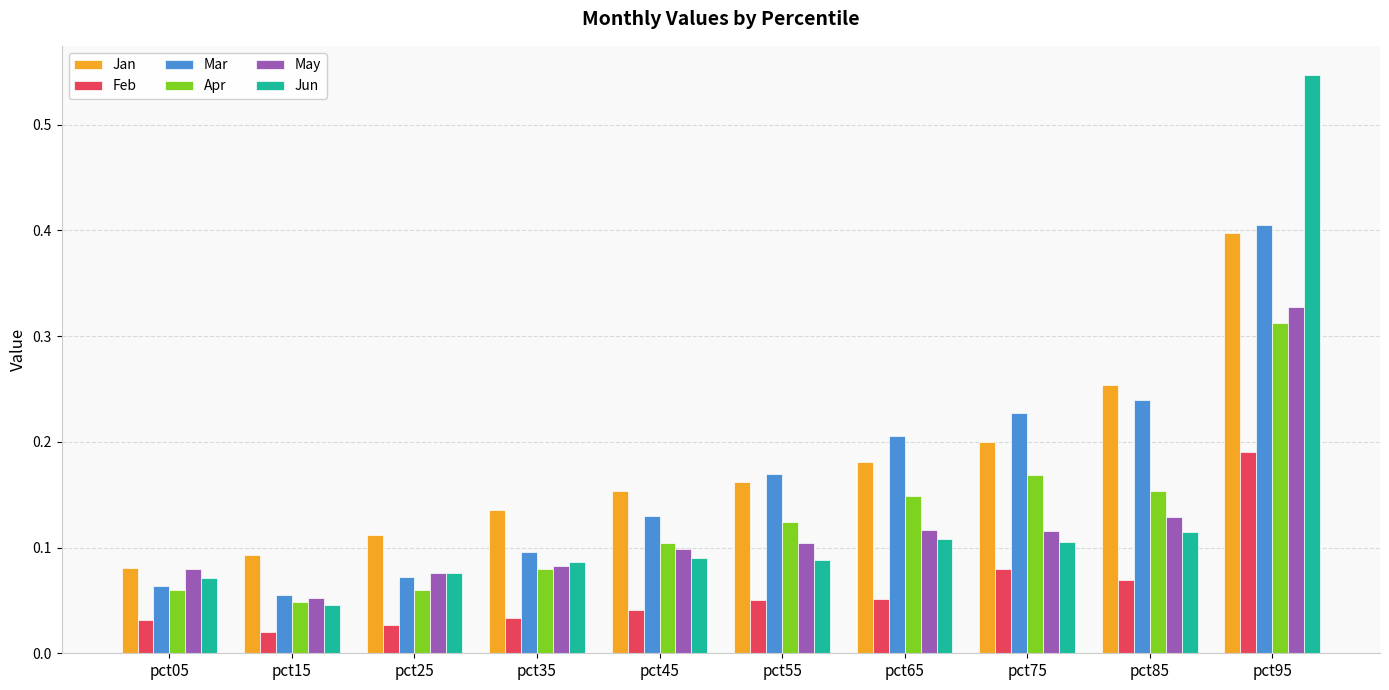

Which category has the highest value in the Feb series?

pct95